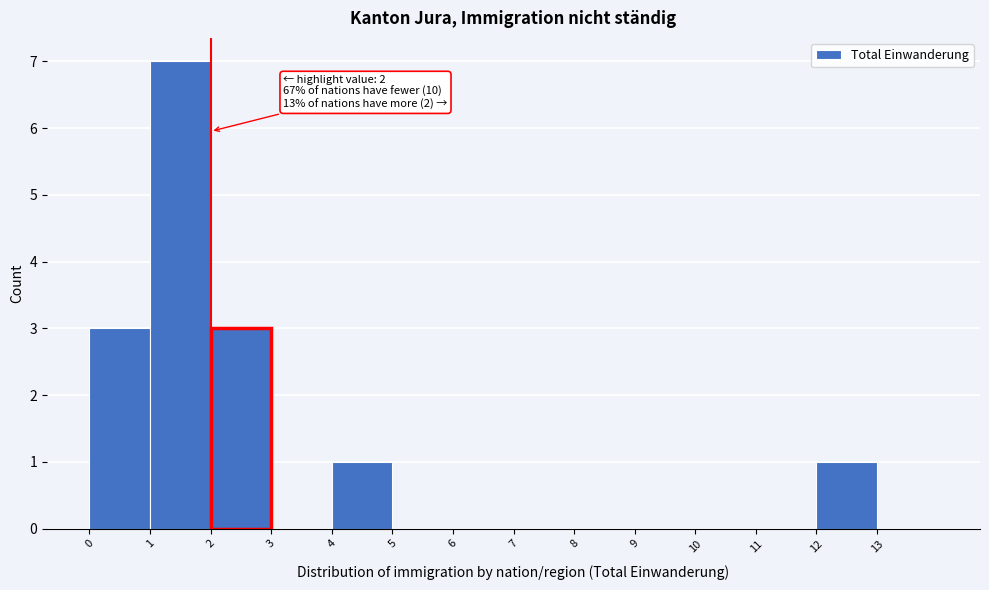

Which range on the x-axis has the tallest bar?

1 to 2